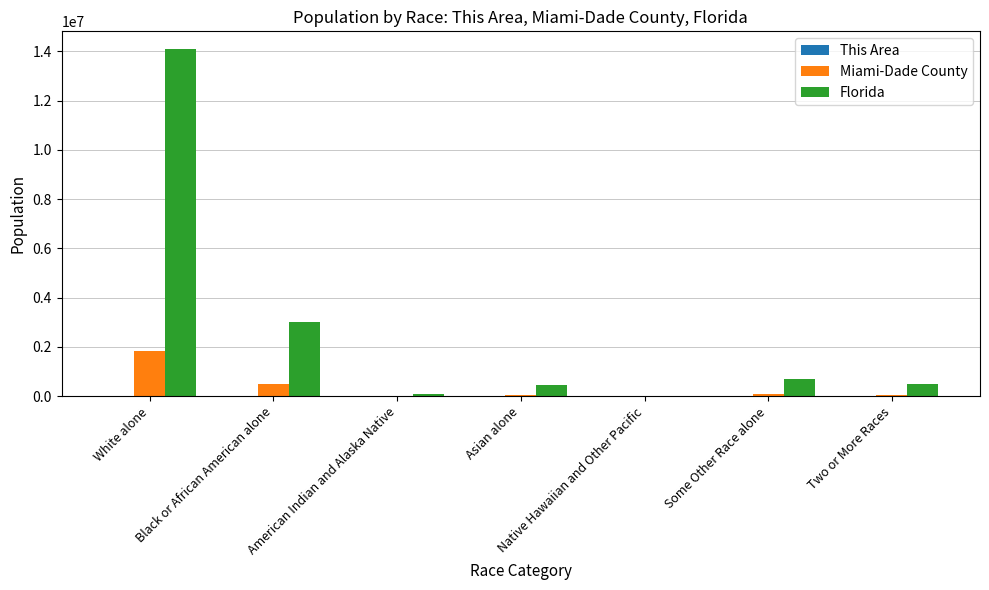

Where is Miami-Dade County nearest to the value 921281?

Black or African American alone